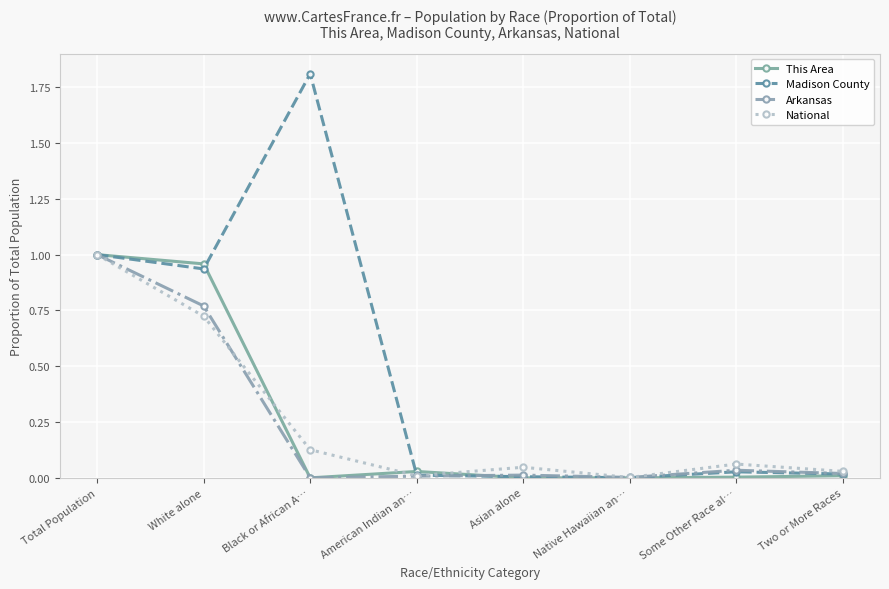

Does the chart display data point markers on the line(s)?

Yes